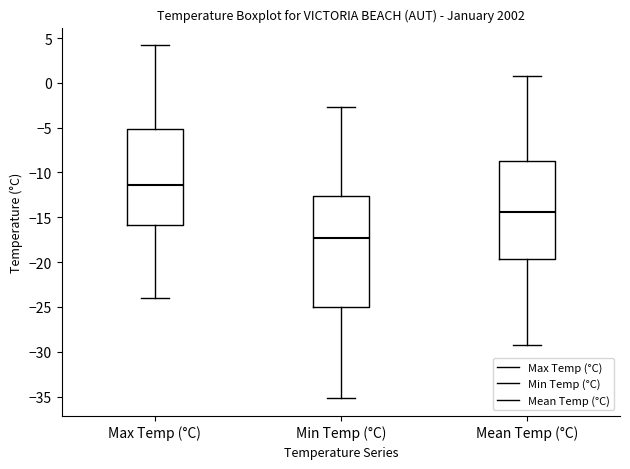

Where does the lower whisker of the box for Mean Temp (°C) end on the y-axis? The values are not printed on the chart, so give them approximately, as read against the axis.

-29.0